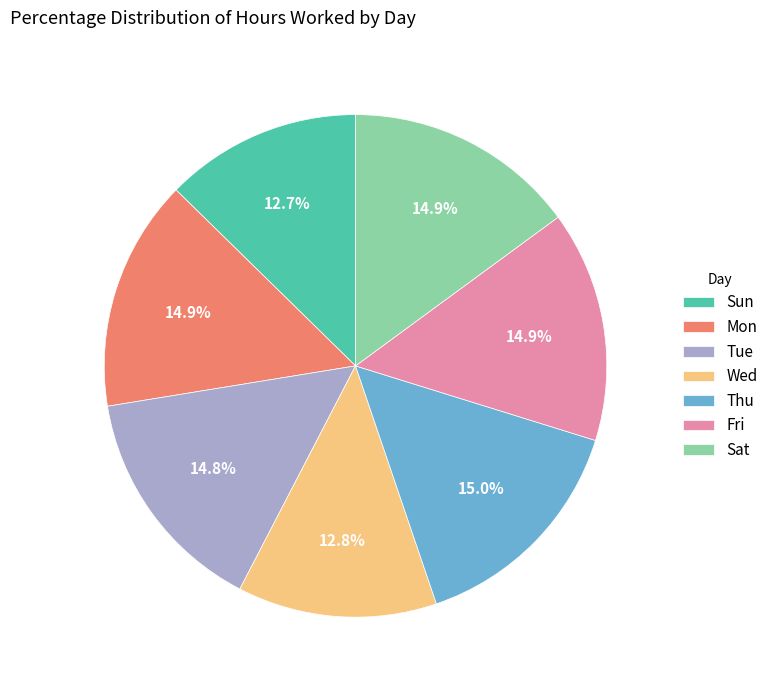

Which has a higher value, Wed or Tue?

Tue